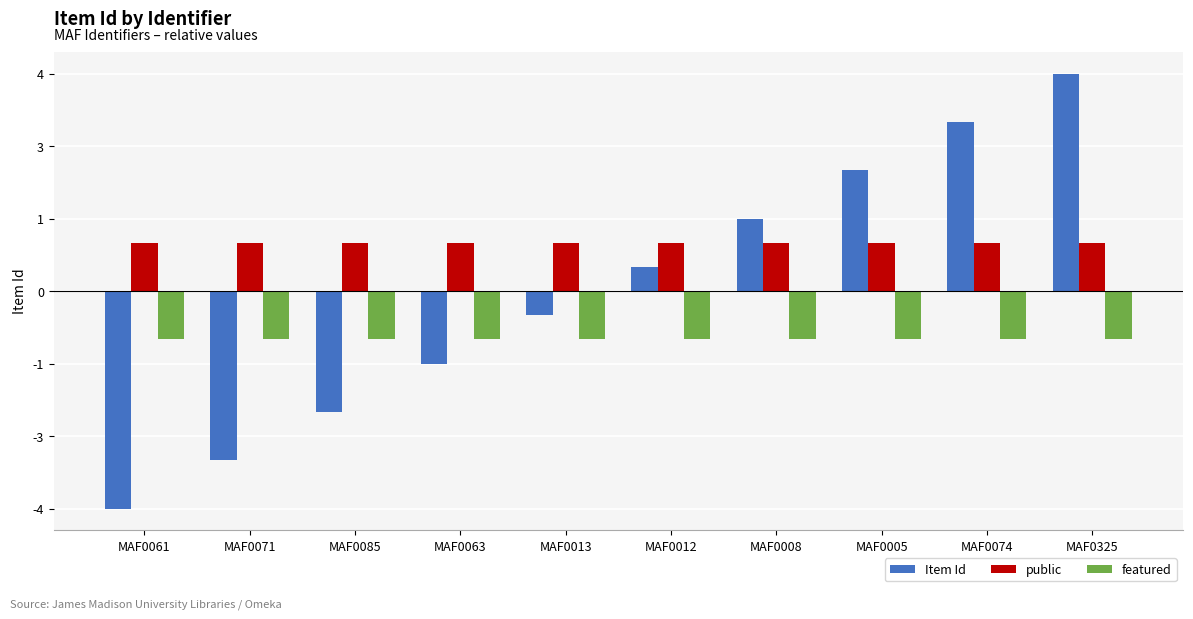

At how many categories does at least one series exceed 0?

10